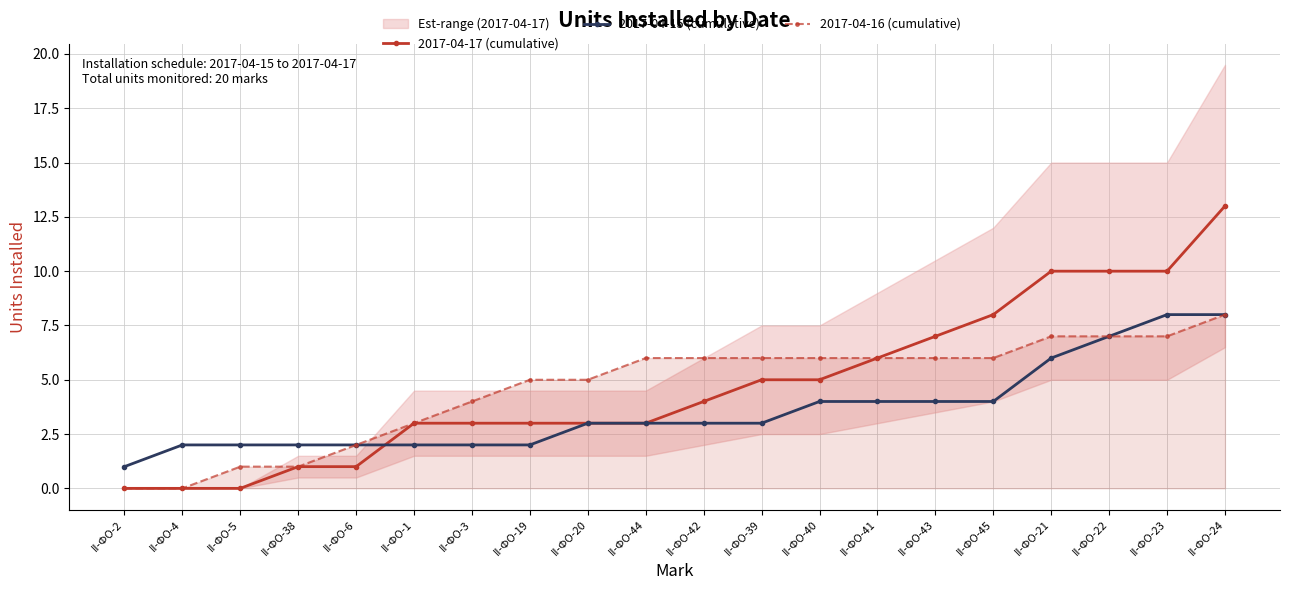

At which label does 2017-04-17 (cumulative) first exceed 4?

II-ФО-39